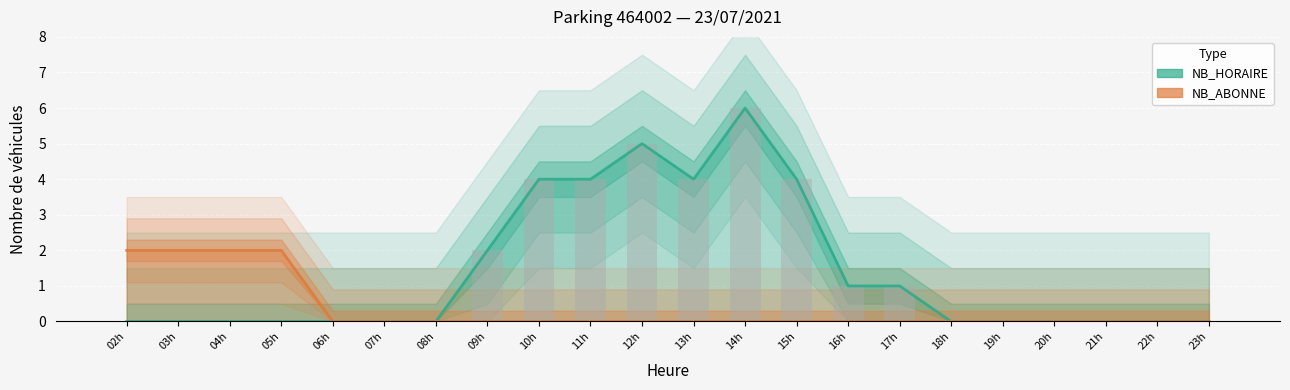

True or false: NB_HORAIRE has a value of 6 at 15h.

False